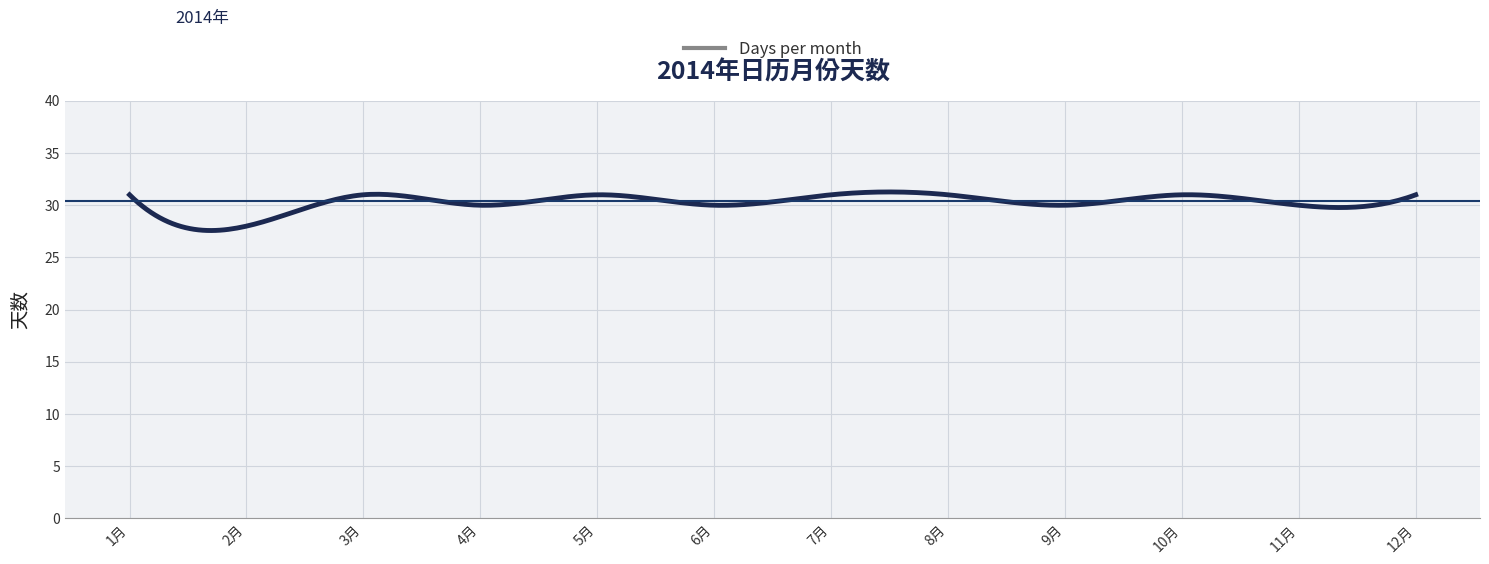

What is the difference between the maximum and minimum values?

3.7